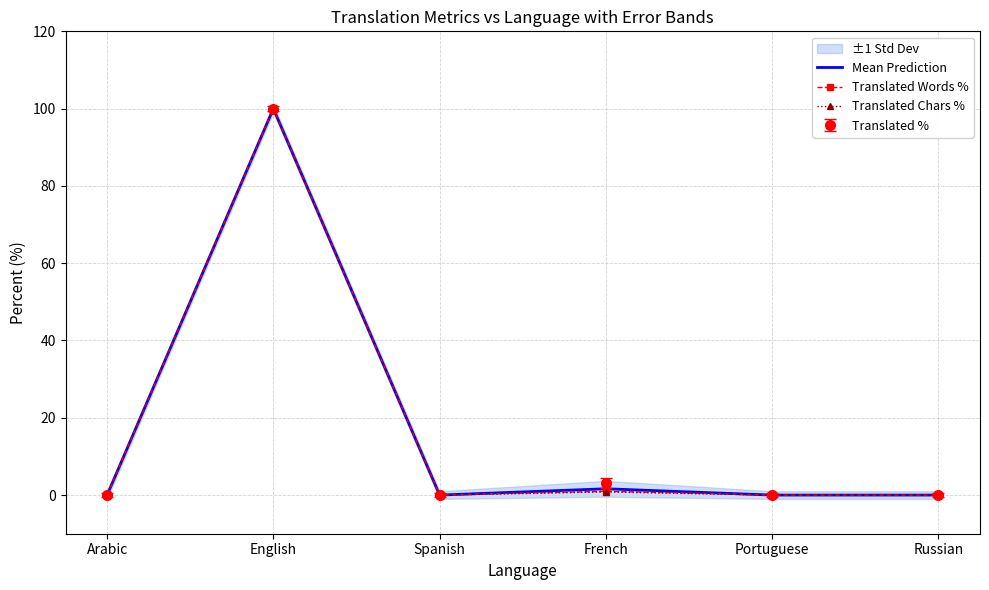

At which category does the chart reach its minimum across all series?

Arabic